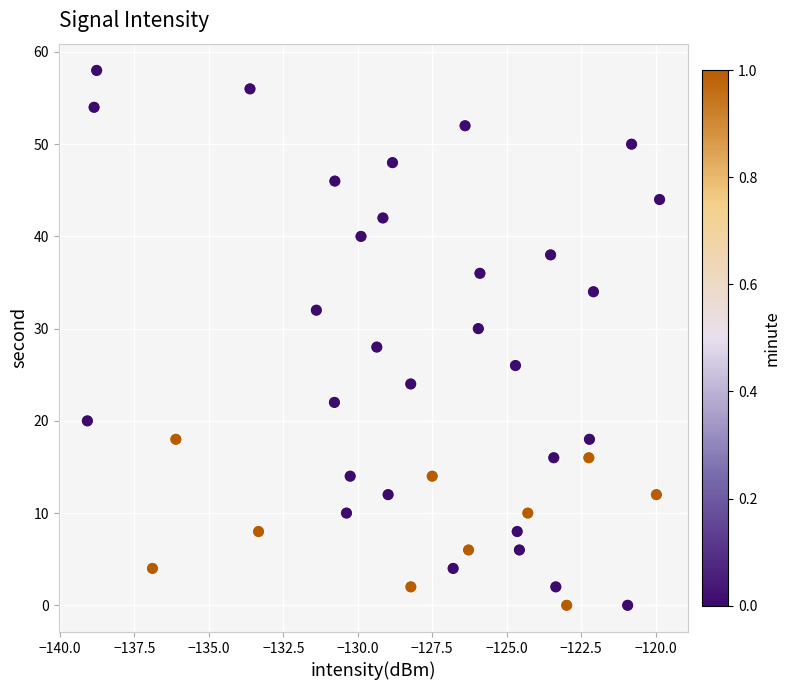

What is the range of Y values (max minus min)?

58